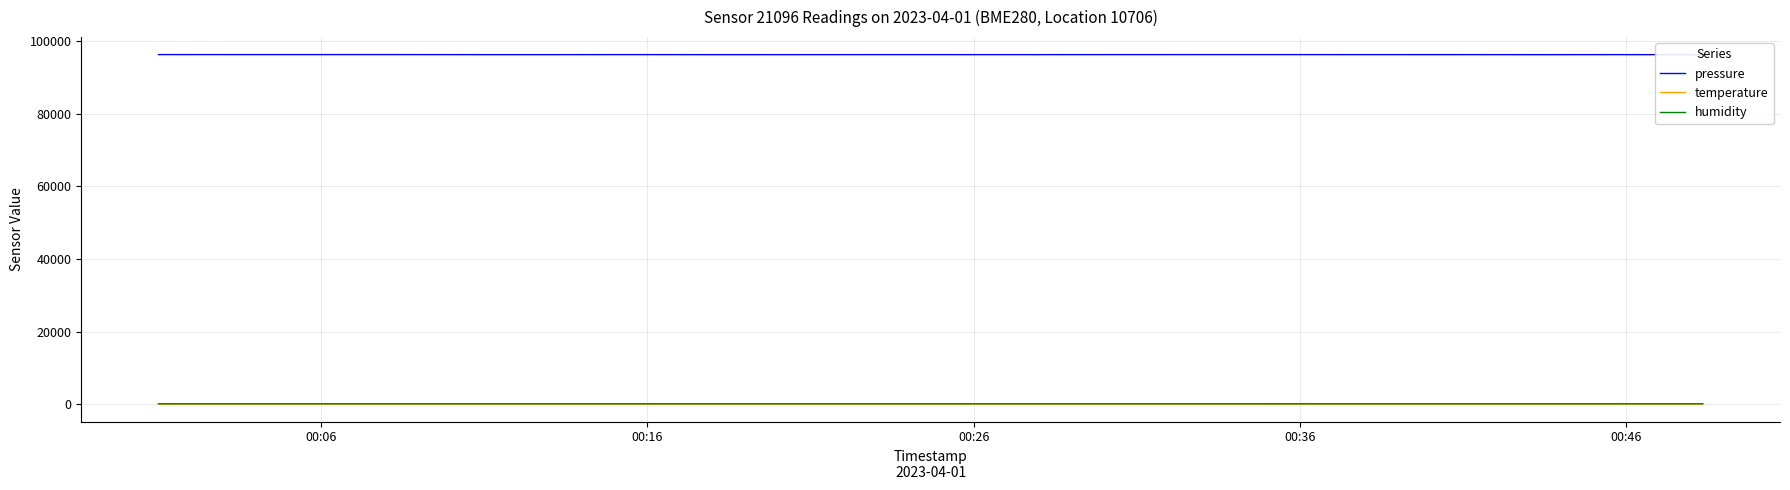

Which series has the widest spread of values?

pressure